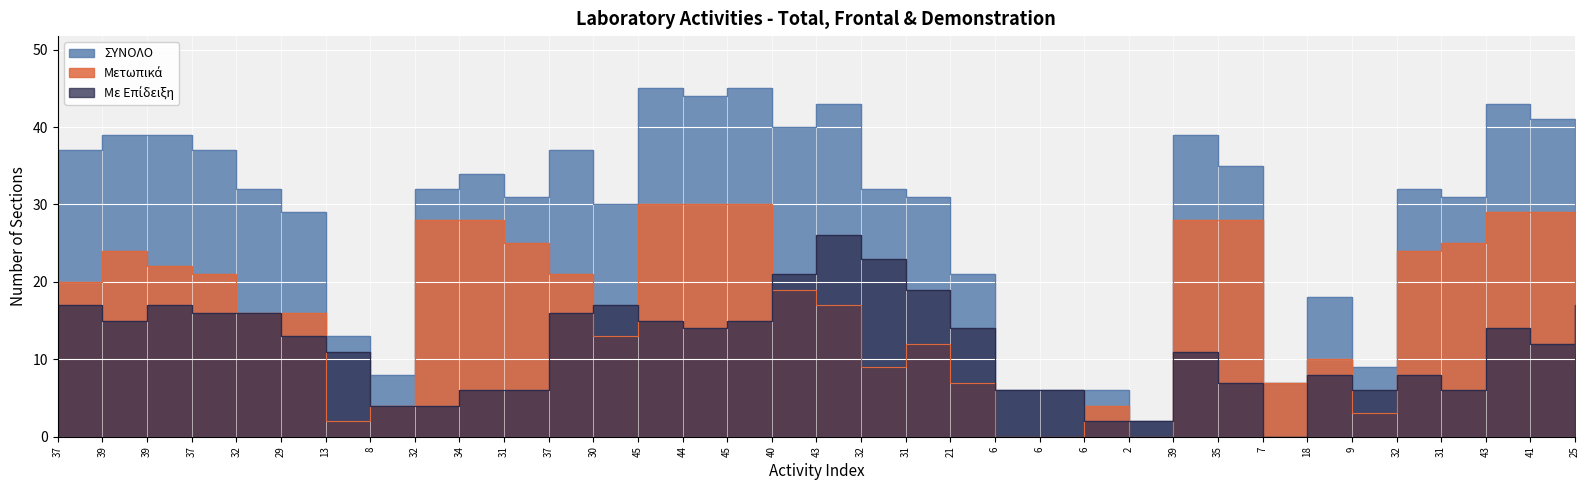

Where is ΣΥΝΟΛΟ nearest to the value 23?

21